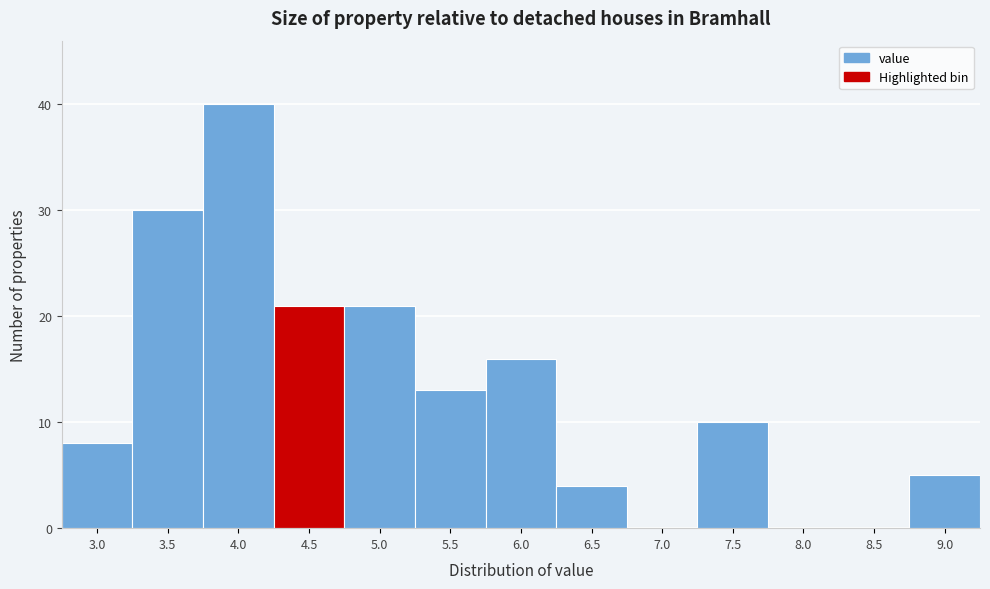

Reading right to left, transcribe all the data shown in this chart.

9.0=5	8.5=0	8.0=0	7.5=10	7.0=0	6.5=4	6.0=16	5.5=13	5.0=21	4.5=21	4.0=40	3.5=30	3.0=8